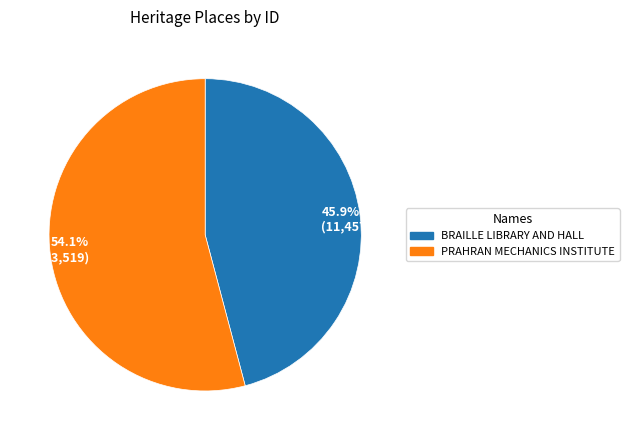

What portion of the pie excludes 45.9% (11,457)?

54.1%